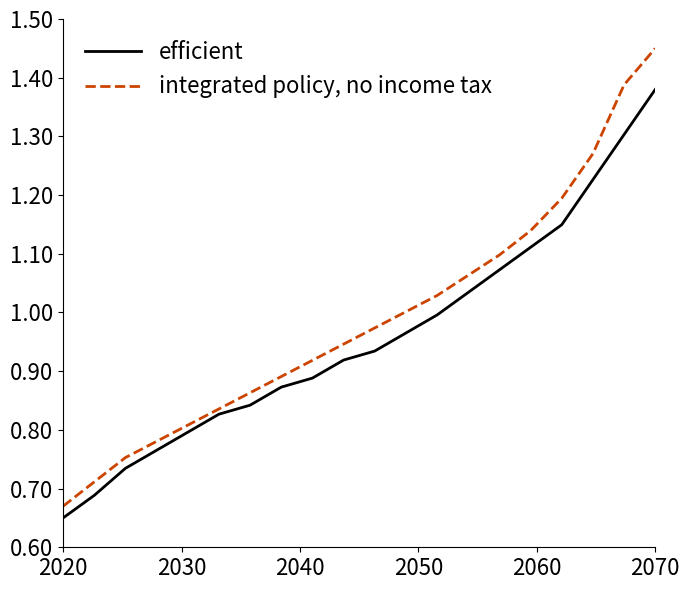

Rank the series by their average value, from lowest to highest.

efficient, integrated policy, no income tax